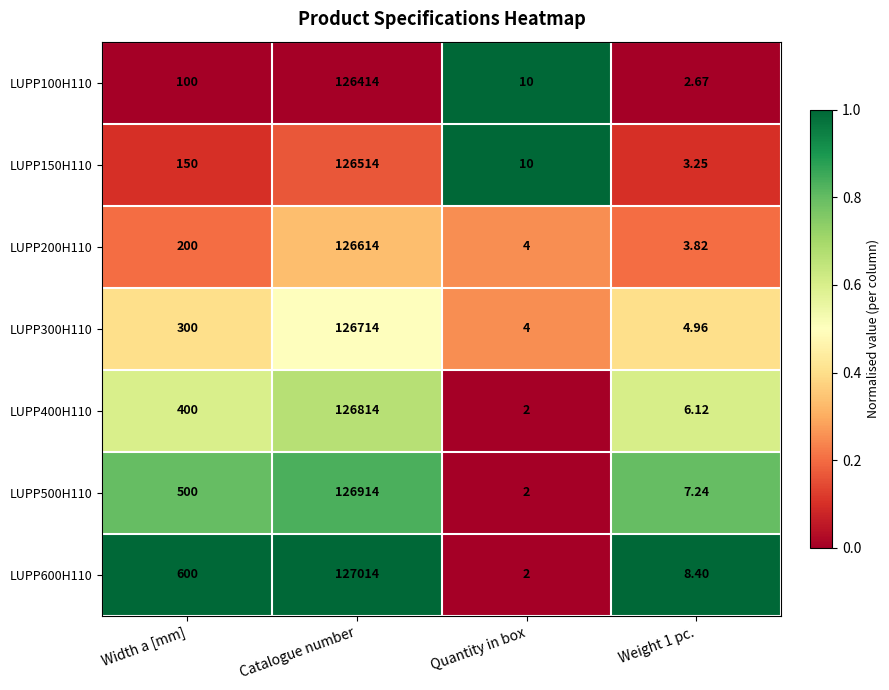

At which category is the sum across all series the highest?

Catalogue number